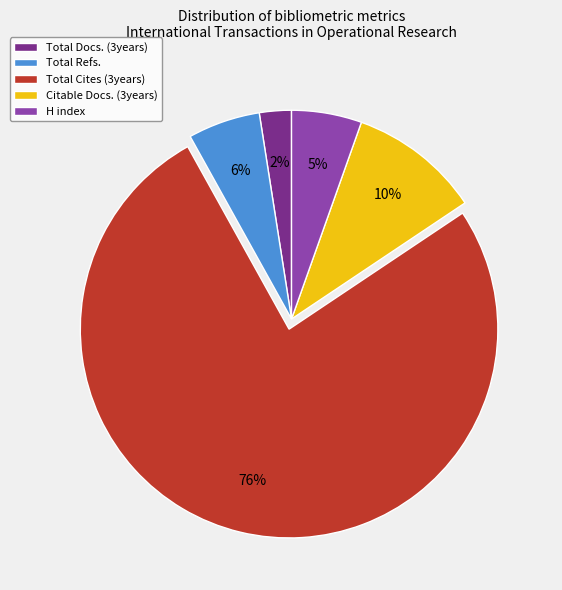

Is it true that H index is 5% of the pie?

True